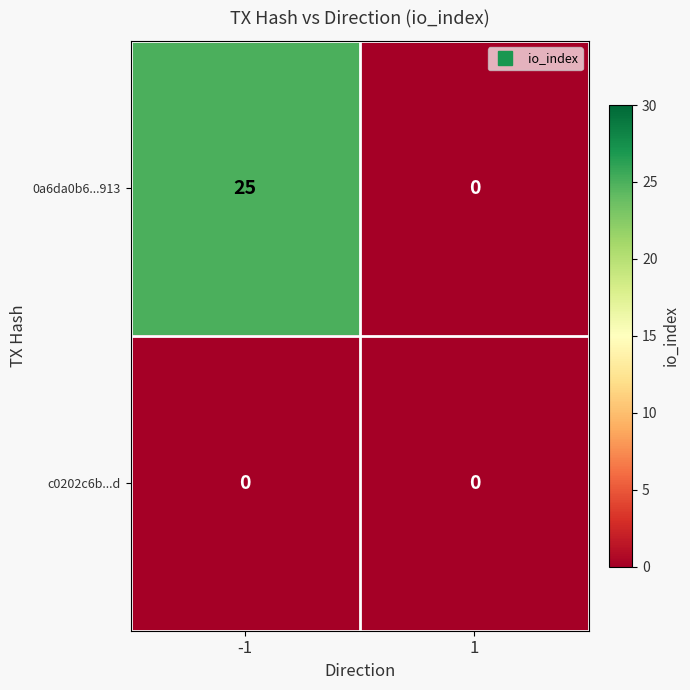

At which category is the sum across all series the highest?

-1